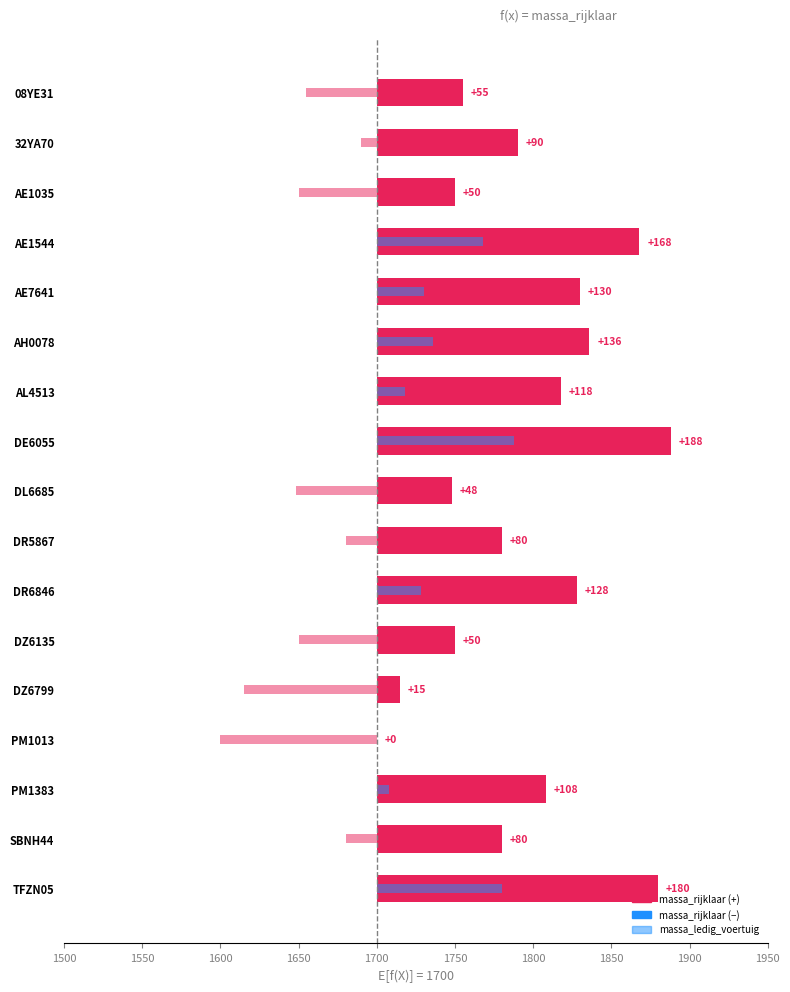

The value of massa_rijklaar at DR6846 is 66. True or false?

False